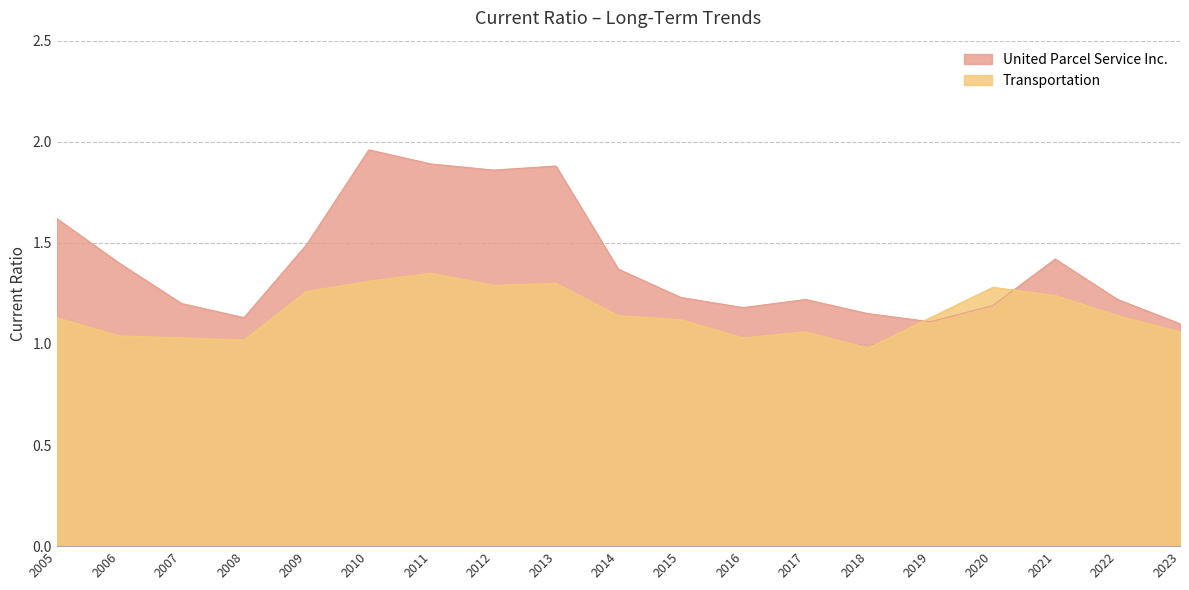

At 2006, list the series in order from largest to smallest.

United Parcel Service Inc., Transportation